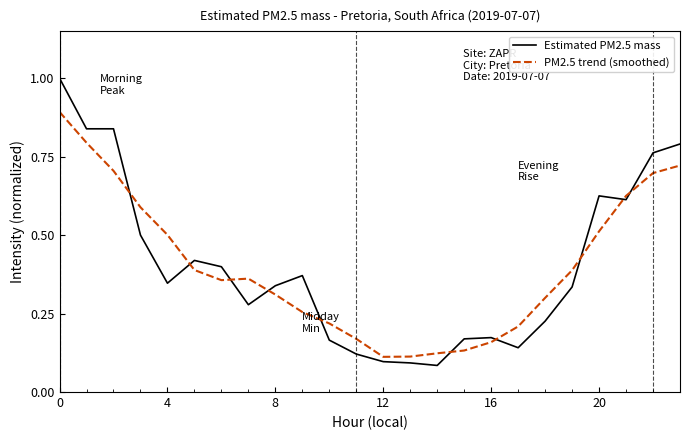

What is the maximum value shown in the chart?

1.0